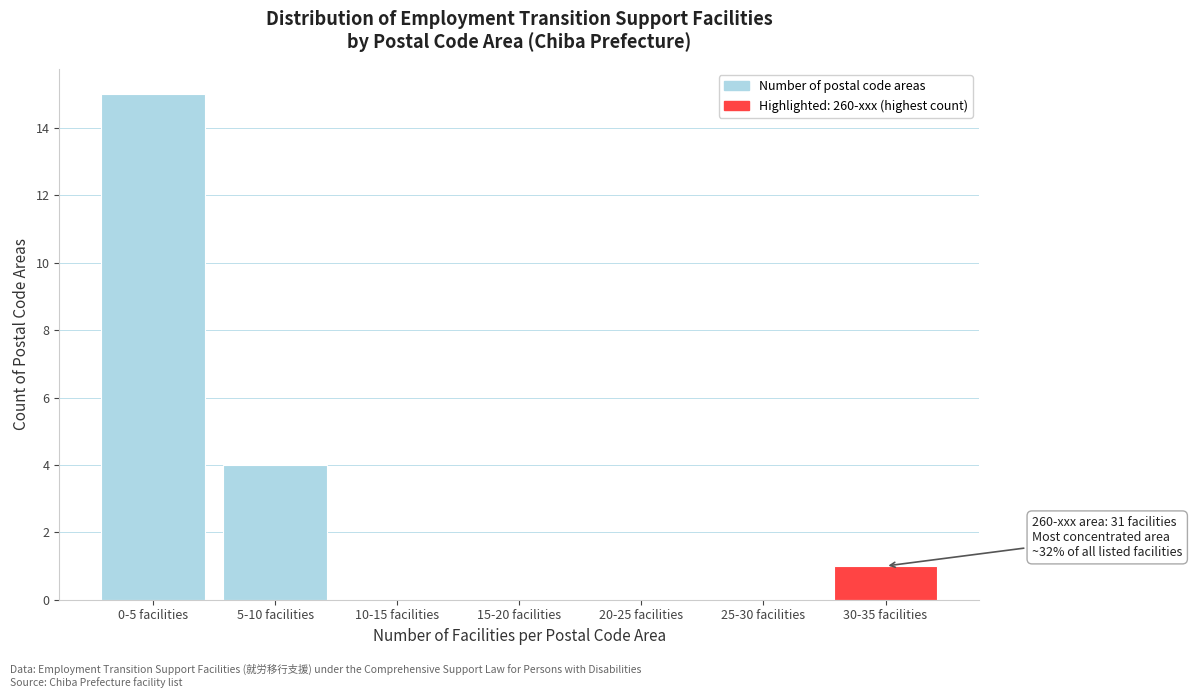

Reading right to left, list all the values displayed in this chart.

30-35 facilities=1	25-30 facilities=0	20-25 facilities=0	15-20 facilities=0	10-15 facilities=0	5-10 facilities=4	0-5 facilities=15